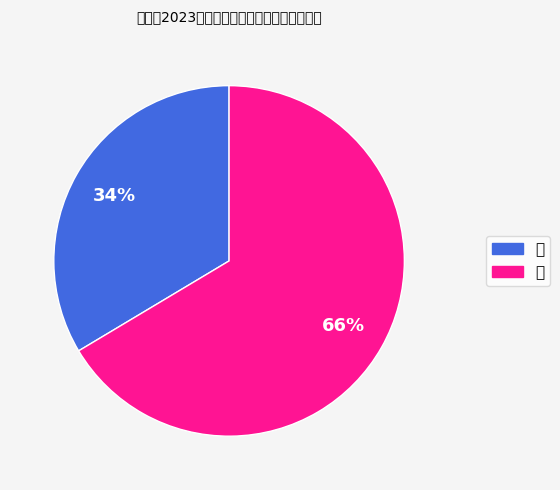

The 女 slice represents 75% of the pie. True or false?

False